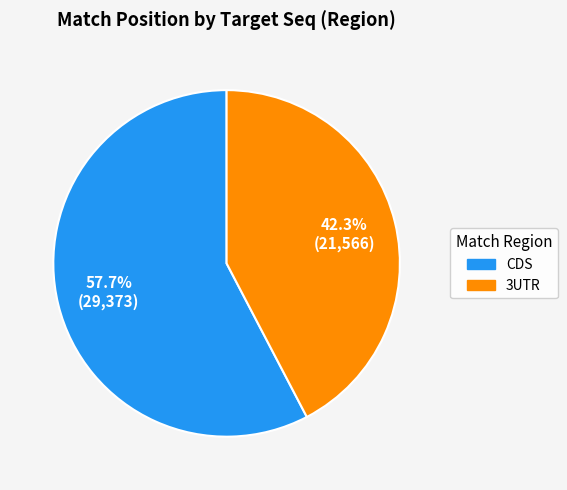

Does 3UTR represent more than half of the total?

No